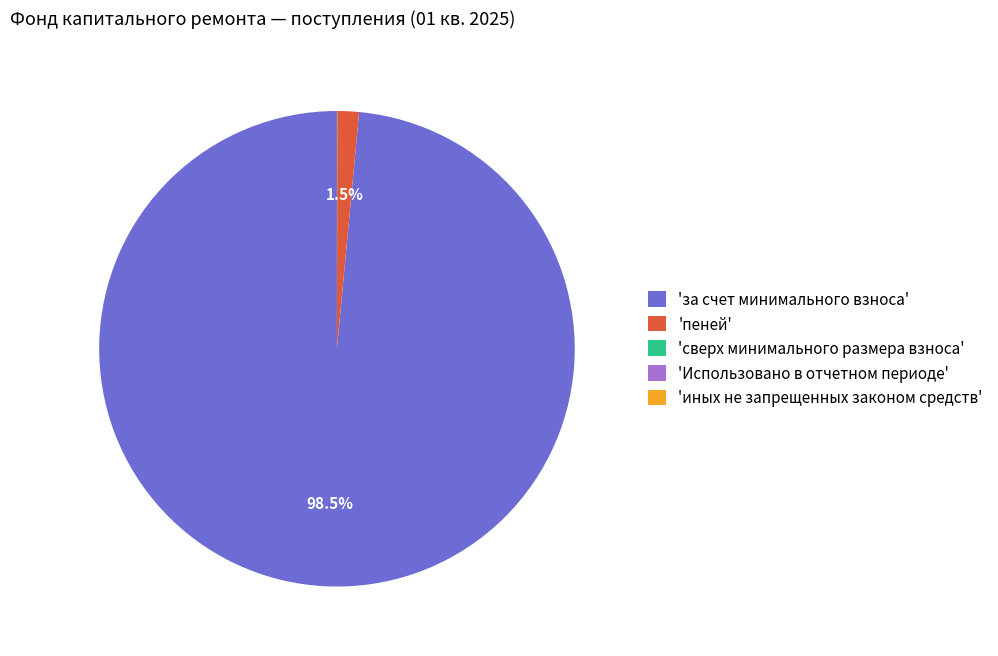

Which slice is the largest?

'за счет минимального взноса'